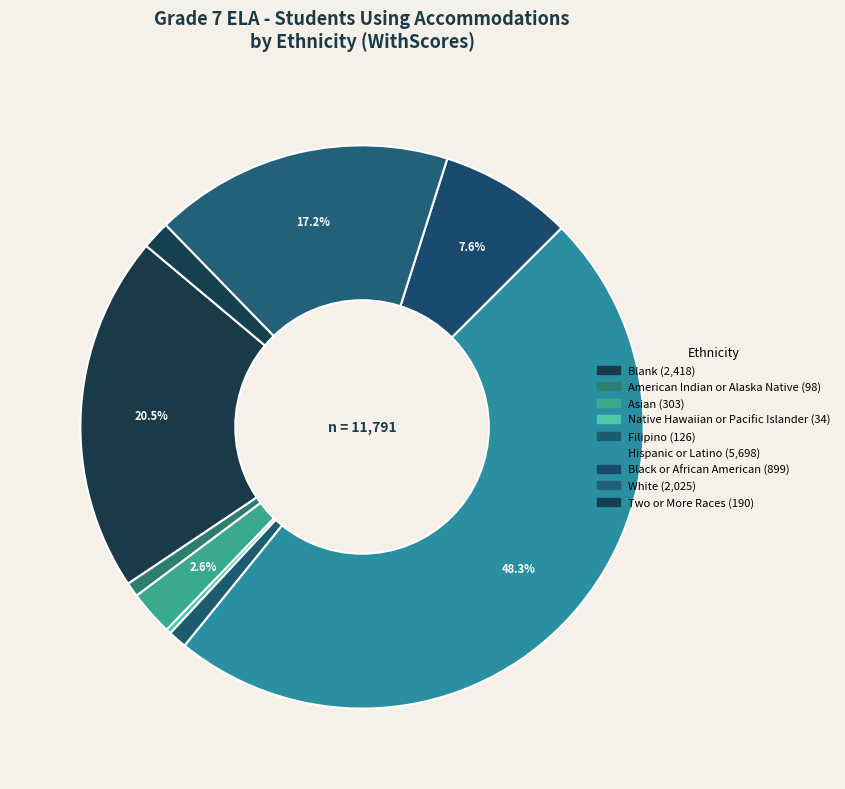

What is the change in value from Native Hawaiian or Pacific Islander to Hispanic or Latino?

+5664